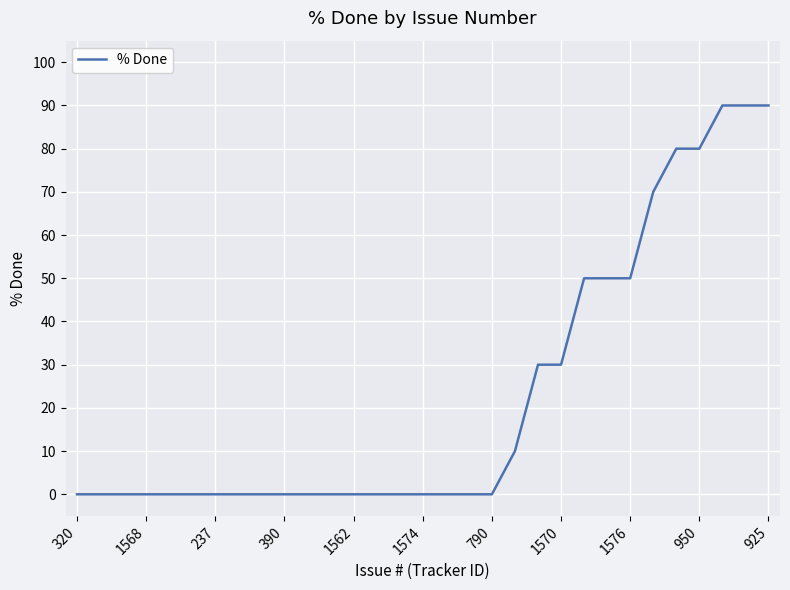

What is the greatest value displayed?

90